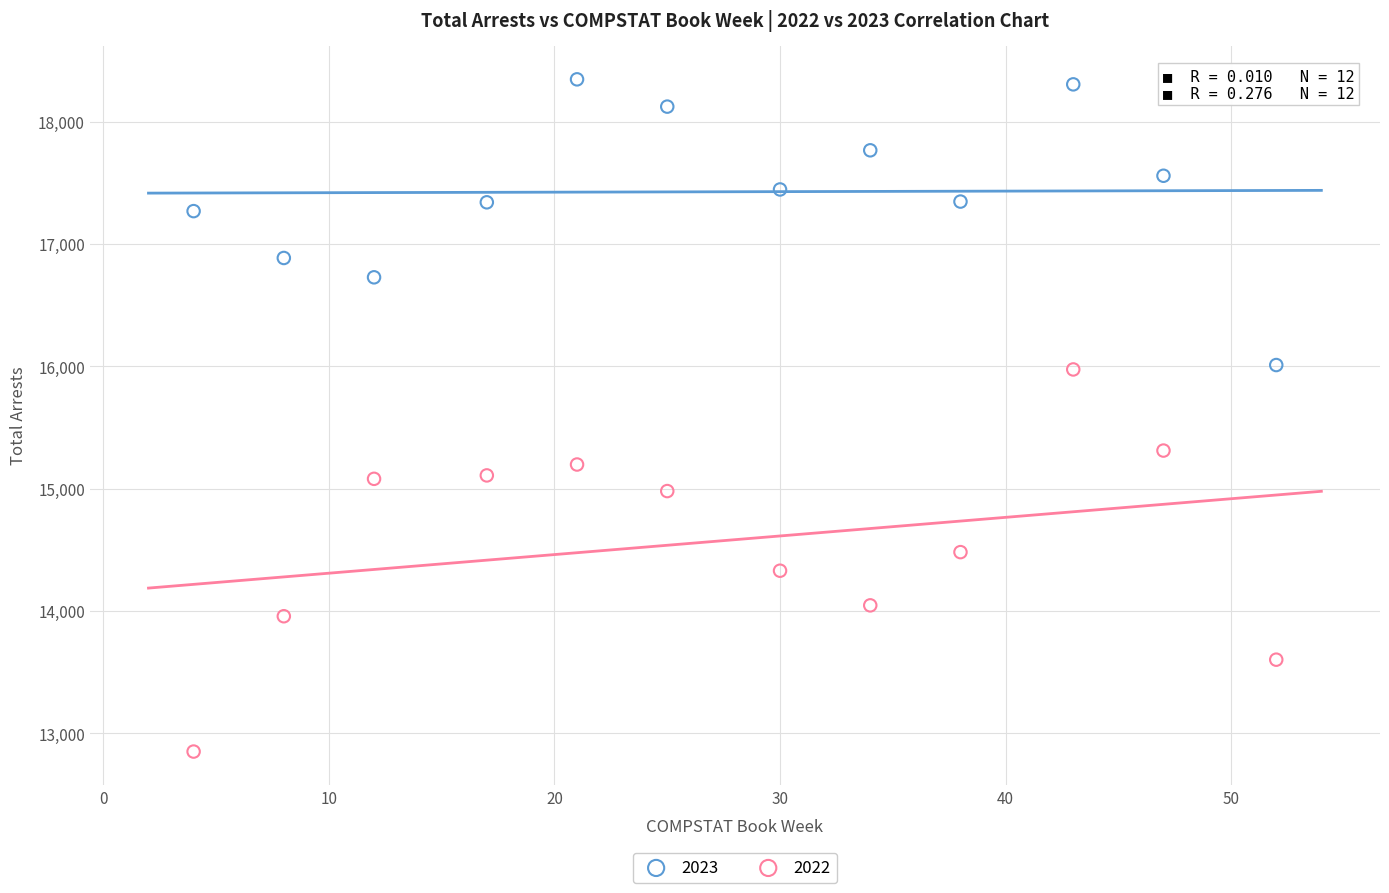

In the 2023 series, what Y value is closest to 17177?

17268